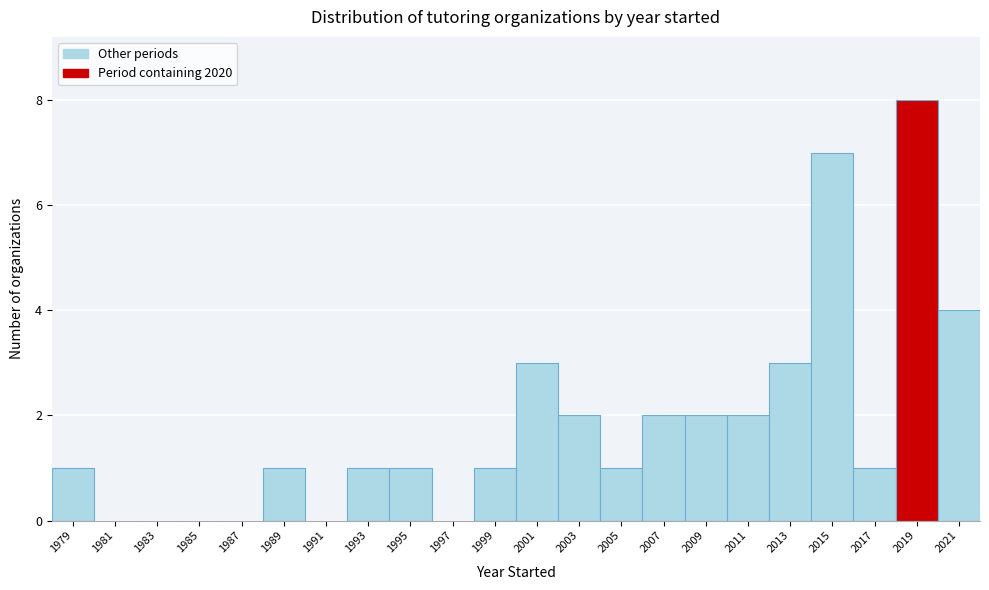

Reading left to right, list all the values displayed in this chart.

1979=1	1981=0	1983=0	1985=0	1987=0	1989=1	1991=0	1993=1	1995=1	1997=0	1999=1	2001=3	2003=2	2005=1	2007=2	2009=2	2011=2	2013=3	2015=7	2017=1	2019=8	2021=4